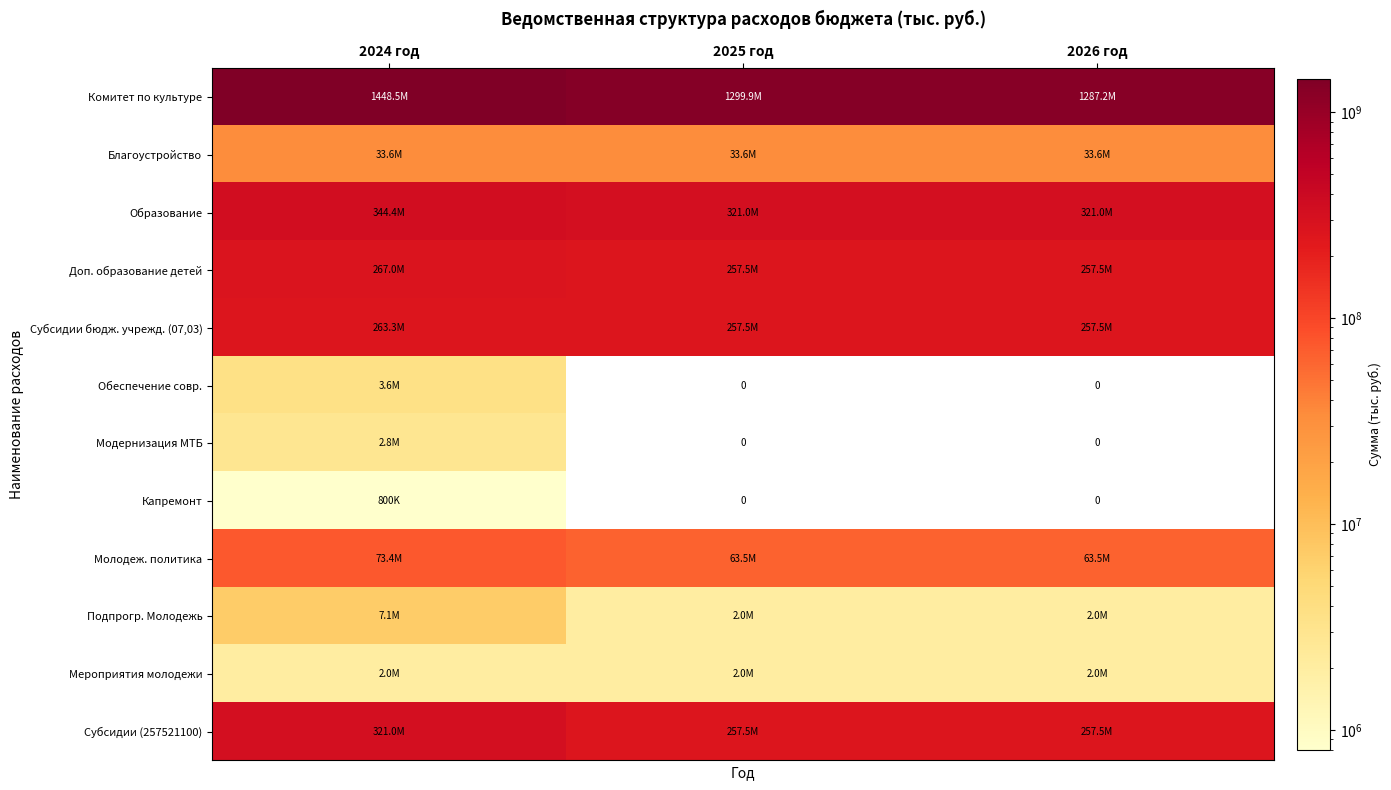

Rank the series by their maximum value, from highest to lowest.

Комитет по культуре, Образование, Субсидии (257521100), Доп. образование детей, Субсидии бюдж. учрежд. (07,03), Молодеж. политика, Благоустройство, Подпрогр. Молодежь, Обеспечение совр., Модернизация МТБ, Мероприятия молодежи, Капремонт